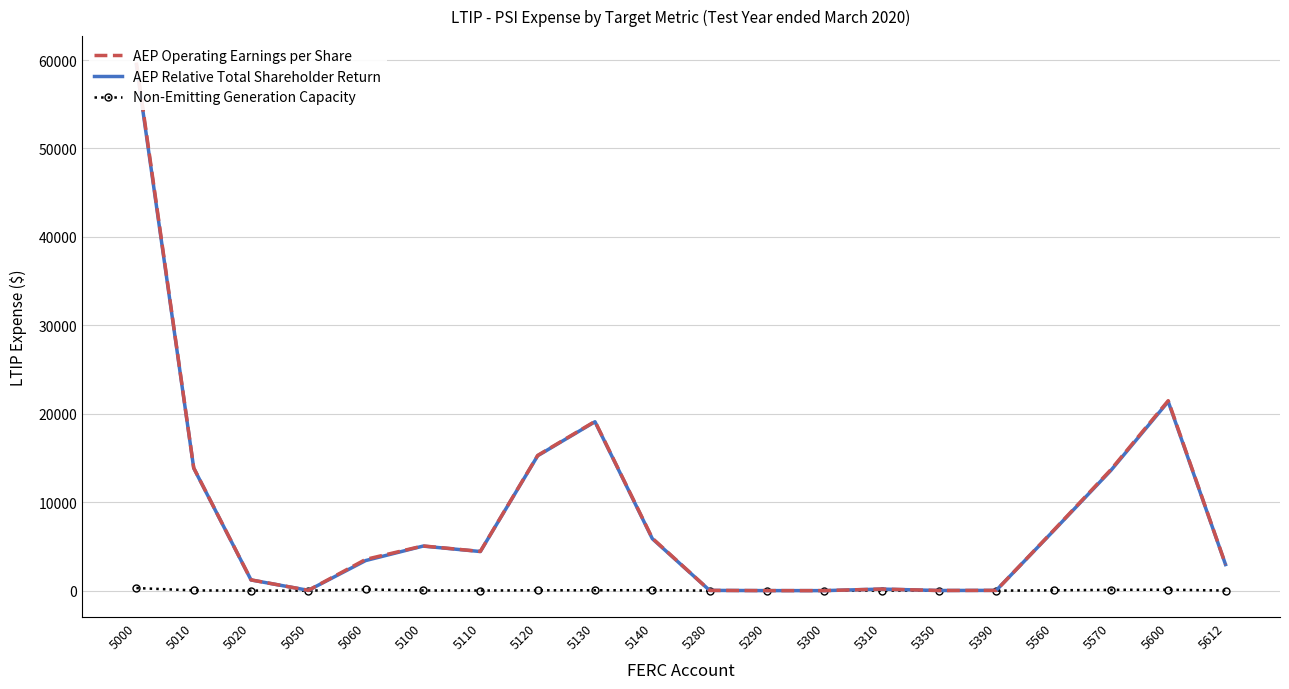

Where is the first local minimum for Non-Emitting Generation Capacity?

5050